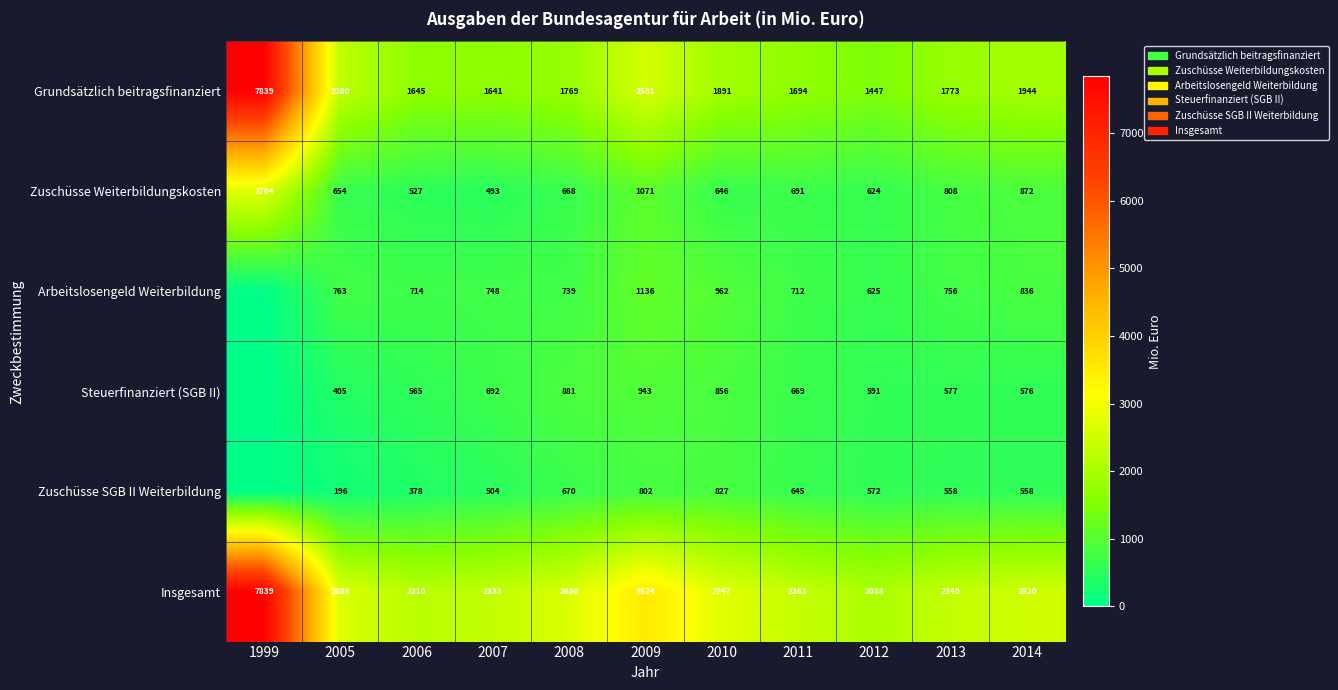

Rank the series at 2011 from highest to lowest value.

Insgesamt, Grundsätzlich beitragsfinanziert, Arbeitslosengeld Weiterbildung, Zuschüsse Weiterbildungskosten, Steuerfinanziert (SGB II), Zuschüsse SGB II Weiterbildung